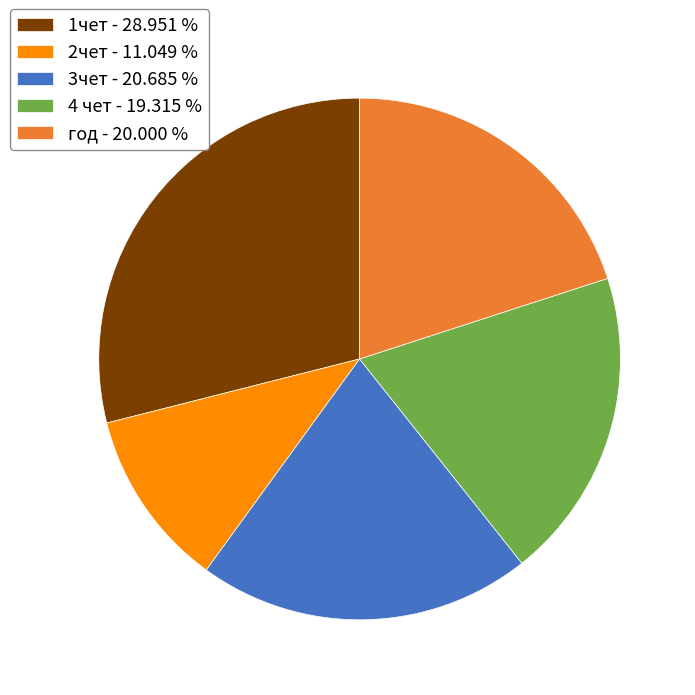

Between 2чет - 11.049 % and 3чет - 20.685 %, which is larger?

3чет - 20.685 %